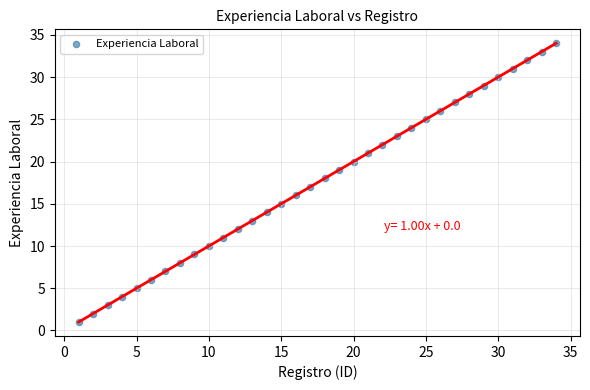

What is the range of X values (max minus min)?

33